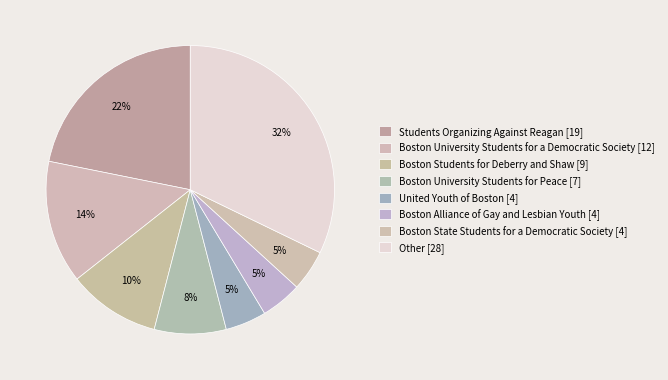

To the nearest percent, what is the average slice percentage?

12%